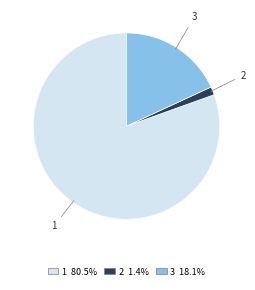

Which slice is the largest?

1